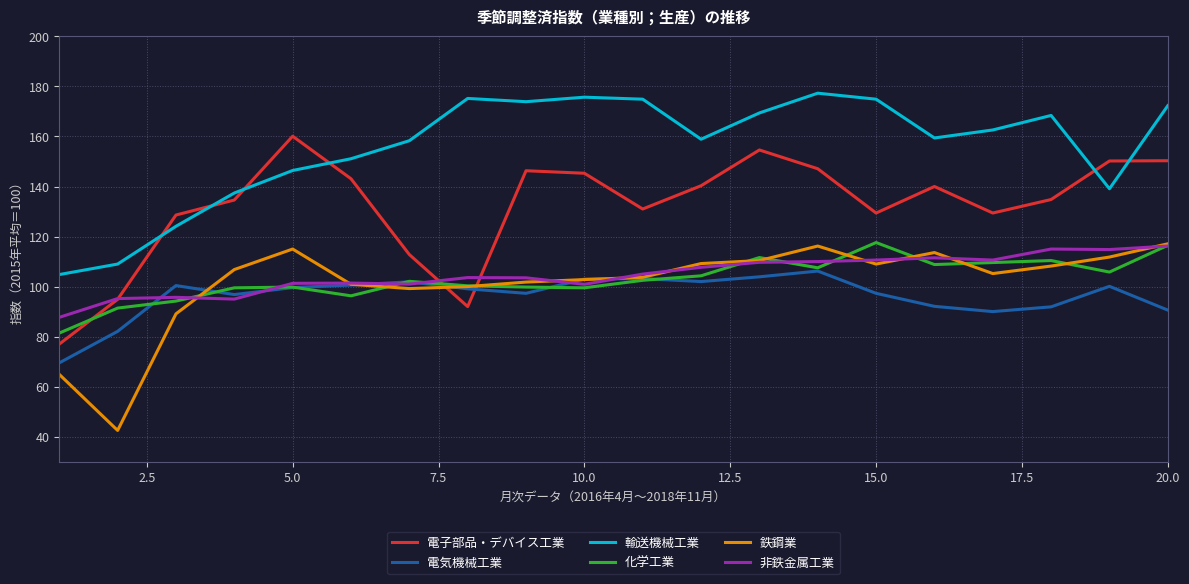

How many series are shown in this chart?

6